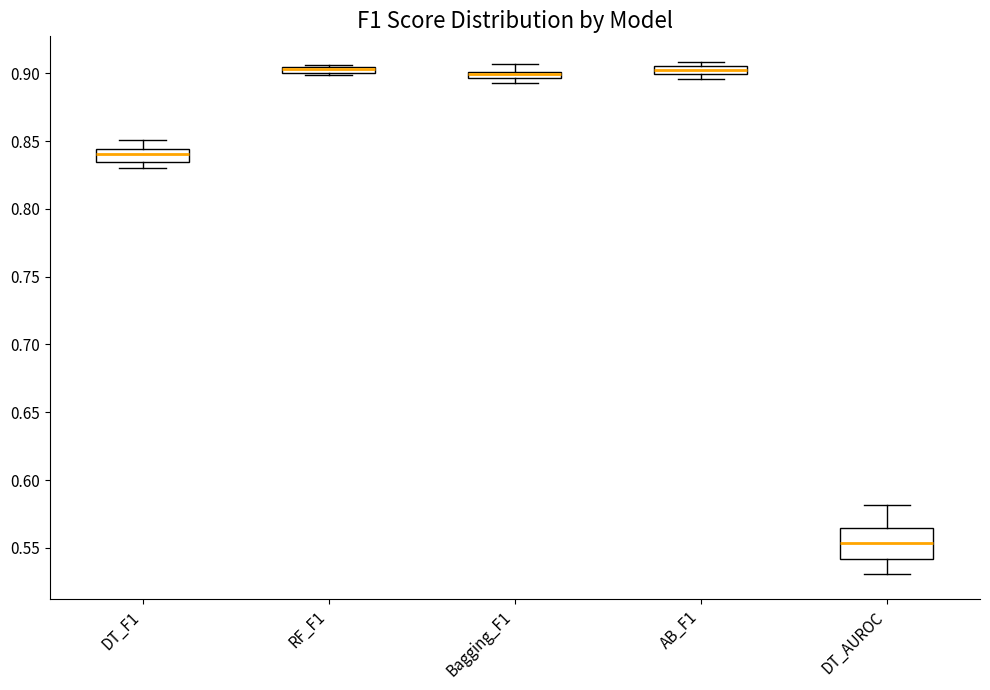

Where does the upper whisker of the box for DT_F1 end on the y-axis? The values are not printed on the chart, so give them approximately, as read against the axis.

0.850